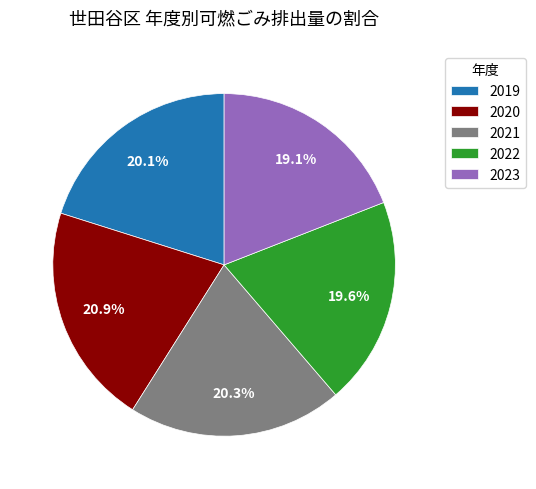

Is it true that 2020 is 21% of the pie?

True